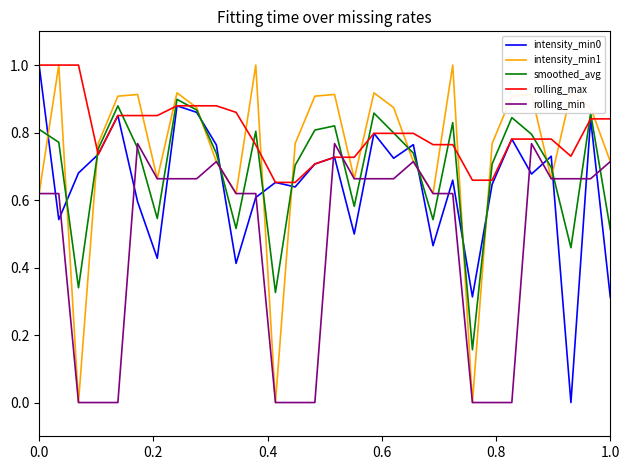

Which series has the largest total across all categories?

rolling_max